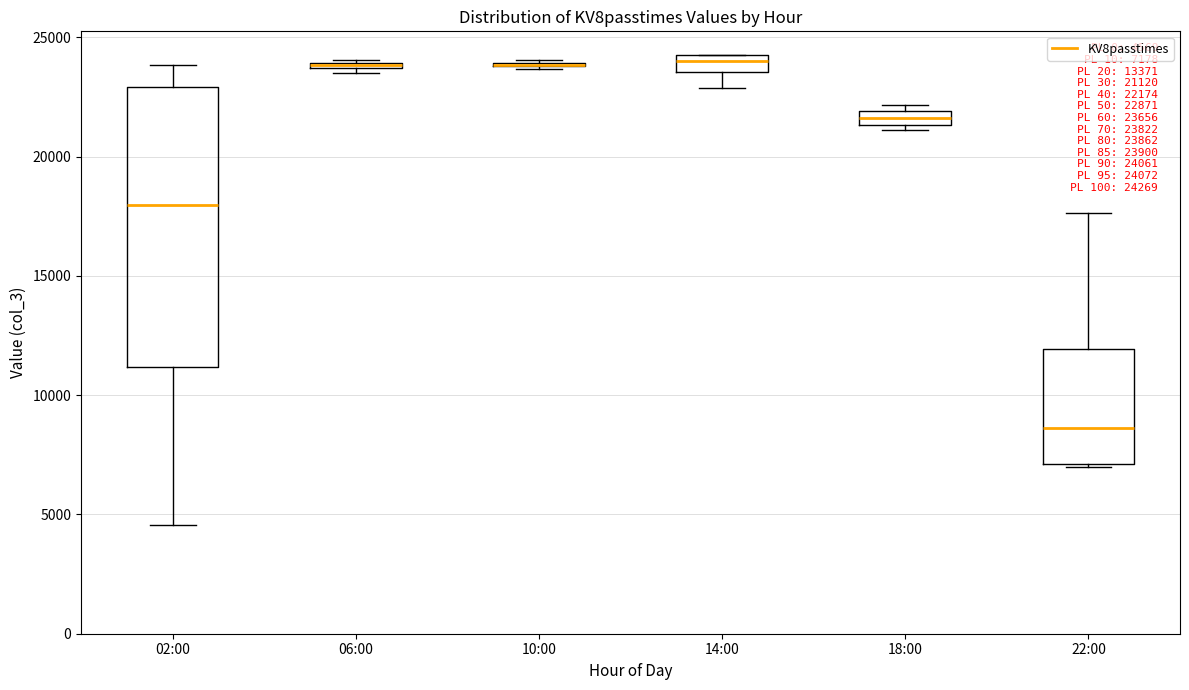

Which box is the tallest, from its lower edge to its upper edge?

02:00